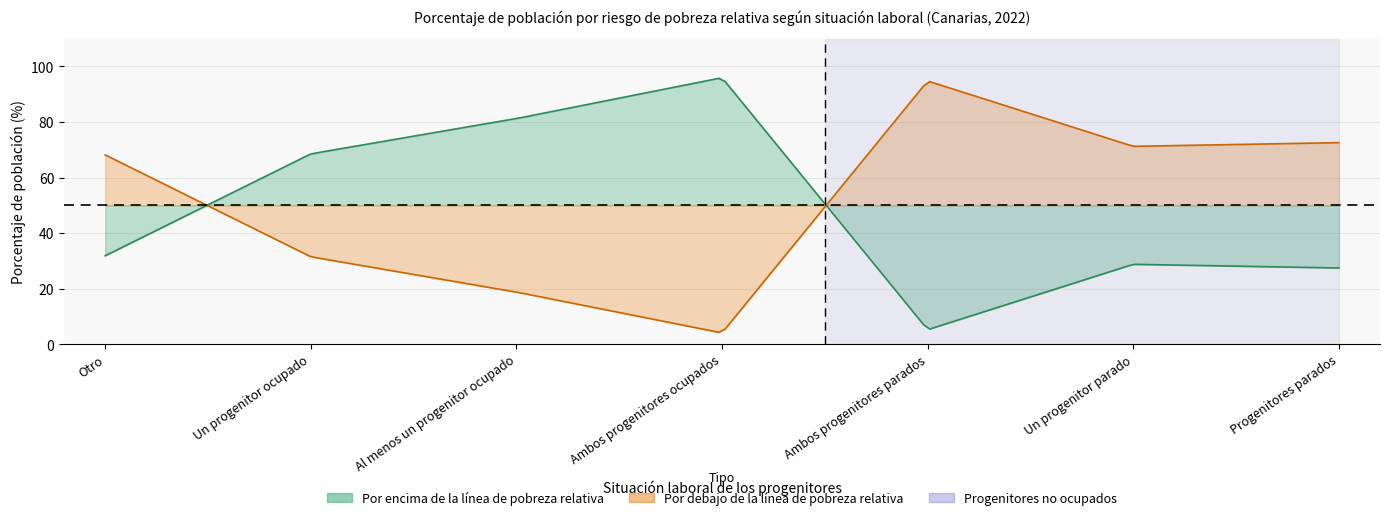

Reading left to right, what are all the values shown in this chart?

Por debajo de la línea de pobreza relativa: Otro=68.2	Un progenitor ocupado=31.5	Al menos un progenitor ocupado=18.8	Ambos progenitores ocupados=4.1	Ambos progenitores parados=94.8	Un progenitor parado=71.2	Progenitores parados=72.6
Por encima de la línea de pobreza relativa: Otro=31.8	Un progenitor ocupado=68.5	Al menos un progenitor ocupado=81.2	Ambos progenitores ocupados=95.9	Ambos progenitores parados=5.2	Un progenitor parado=28.8	Progenitores parados=27.4